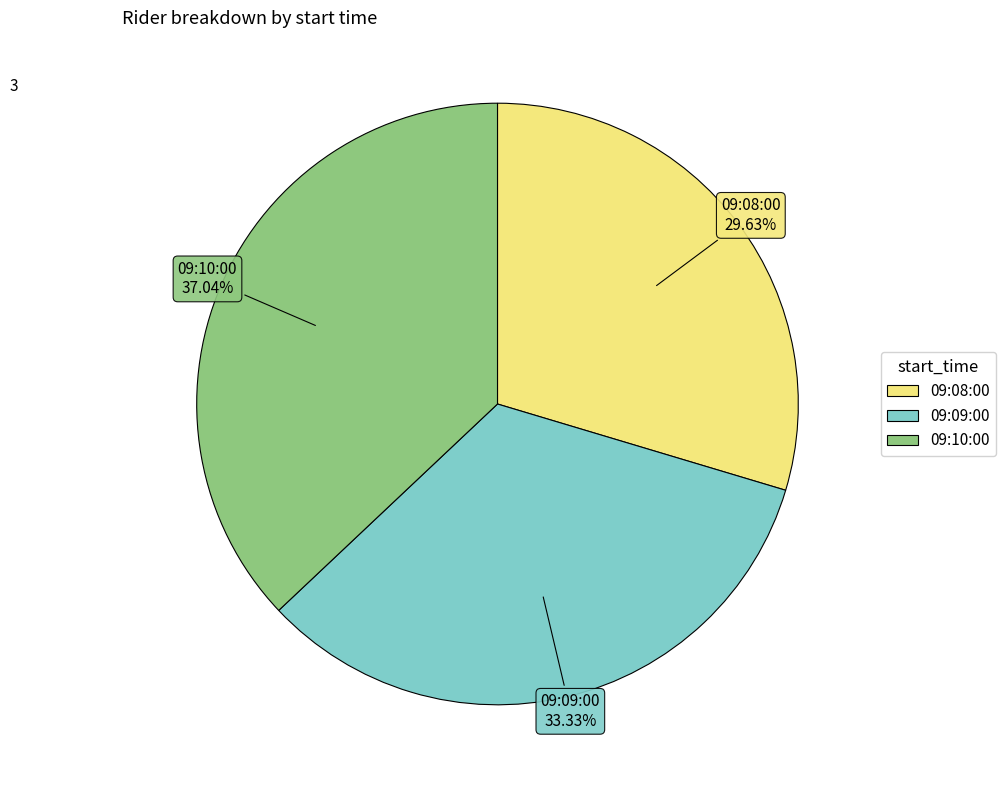

What is the ratio of the value at 09:10:00 to the value at 09:09:00?

1.1